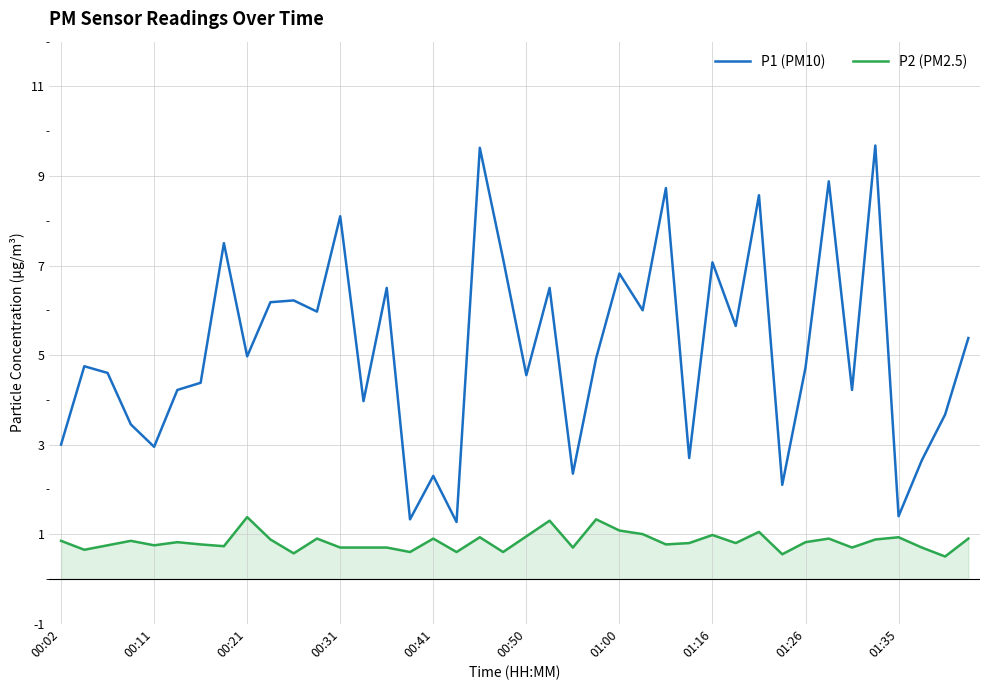

Count the number of data series in this chart.

2